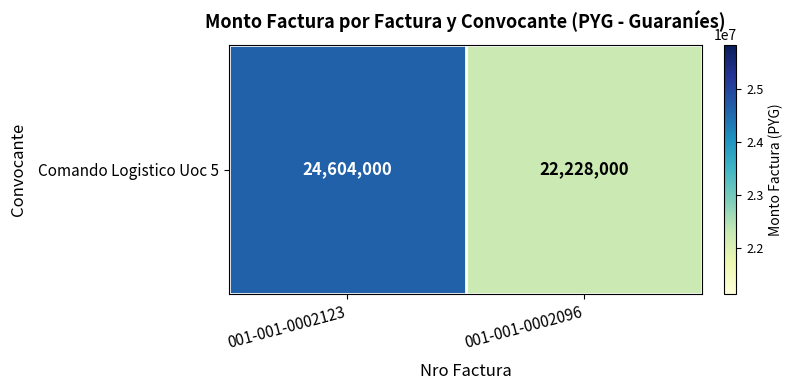

Which category has the lowest value across all series?

001-001-0002096